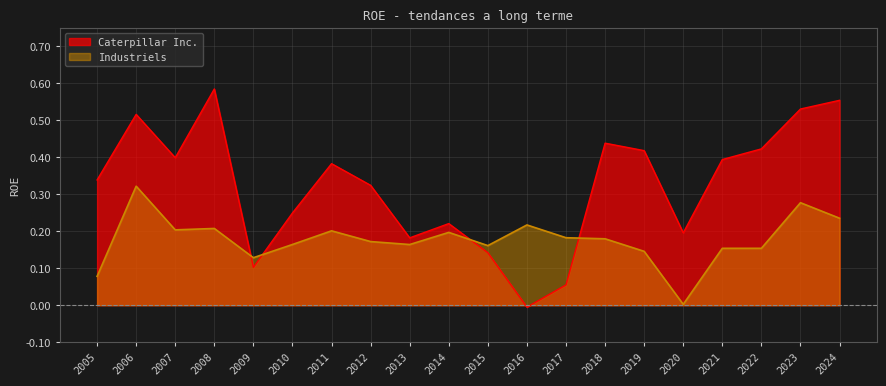

How many times do Industriels and Caterpillar Inc. cross each other?

4